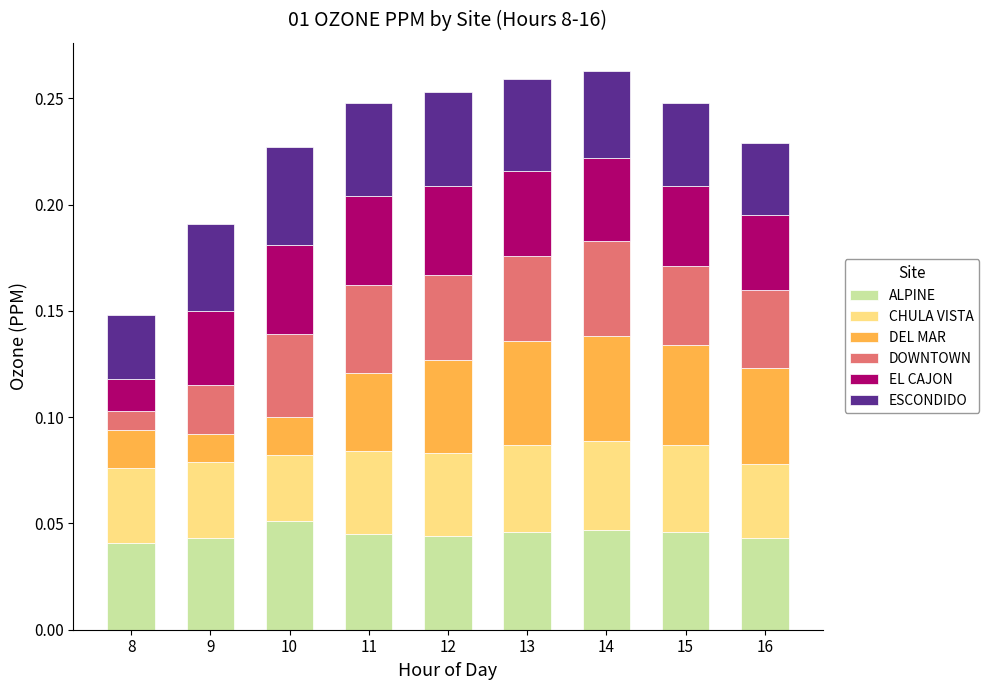

How many ALPINE values are between 0 and 1?

9